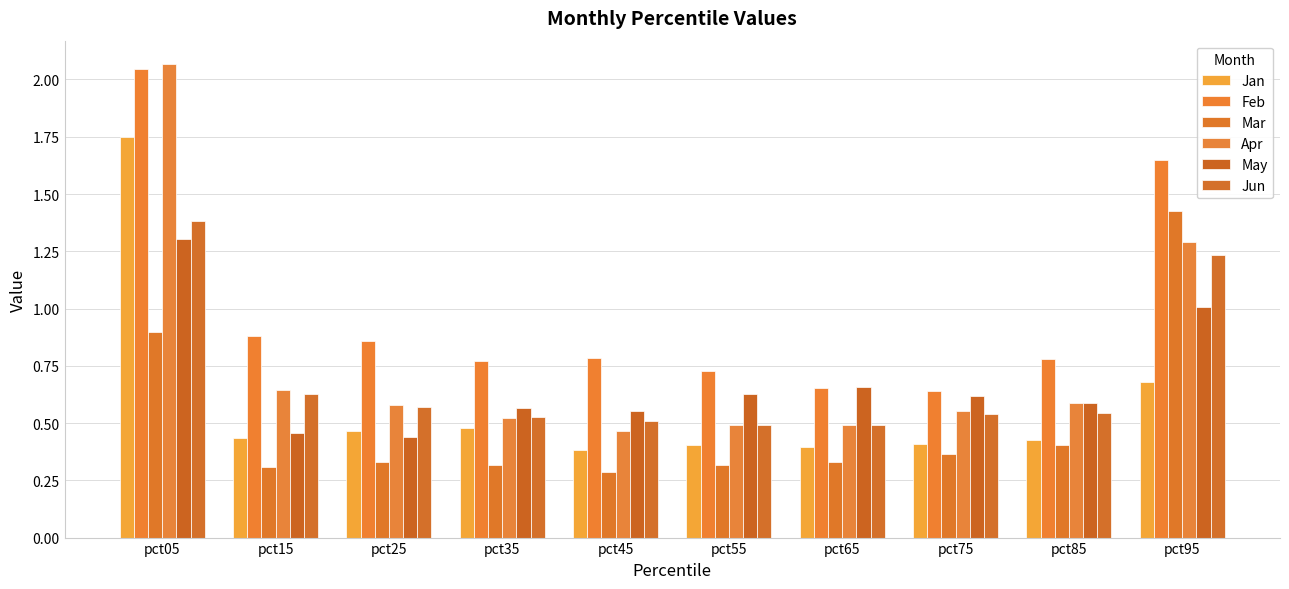

What is the difference between the Jun values at pct05 and pct65?

0.9